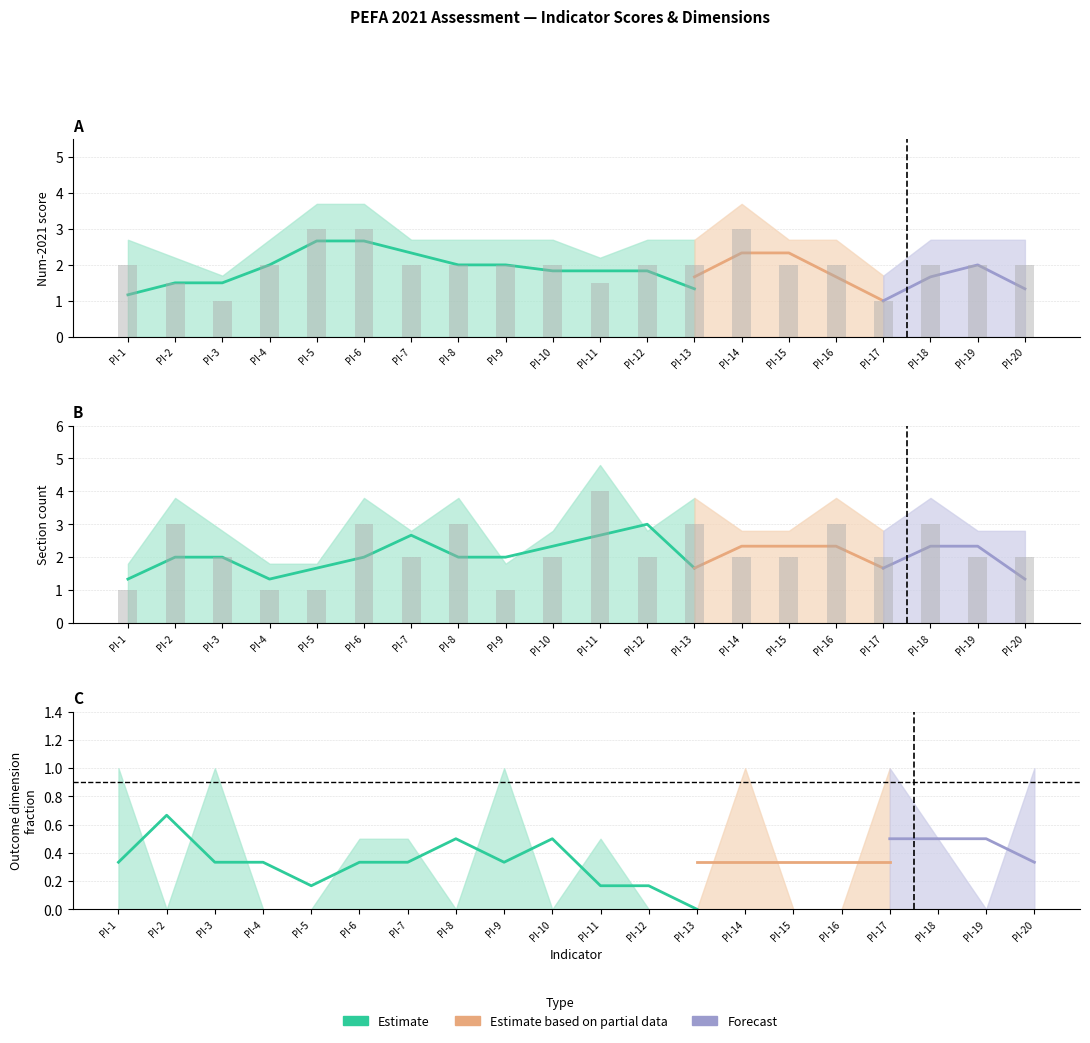

How many Section values are between 2 and 3?

15